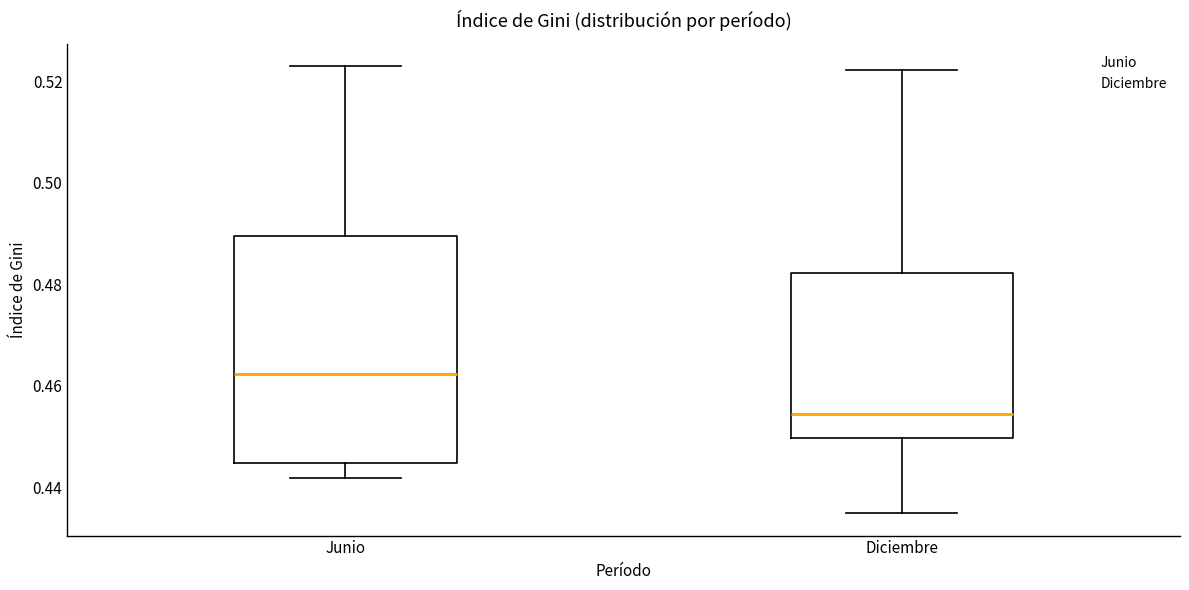

Which box's median line is the lowest?

Diciembre